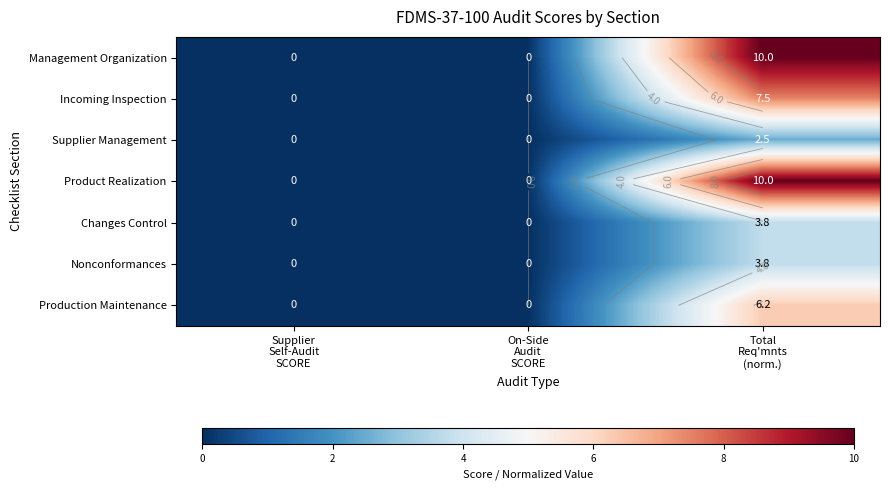

The value of Product Realization at On-Side Audit SCORE is 0.0. True or false?

True